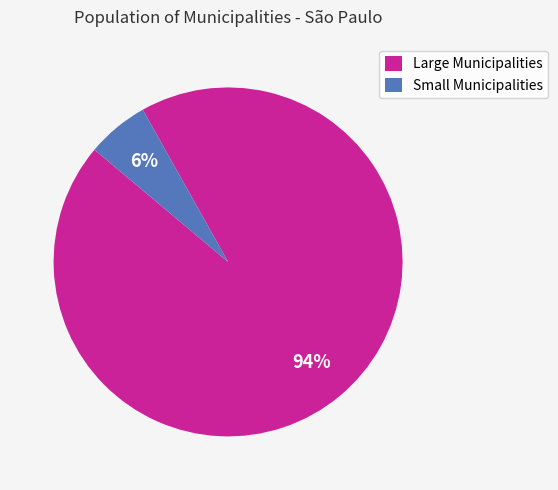

Count the number of slices in the pie.

2